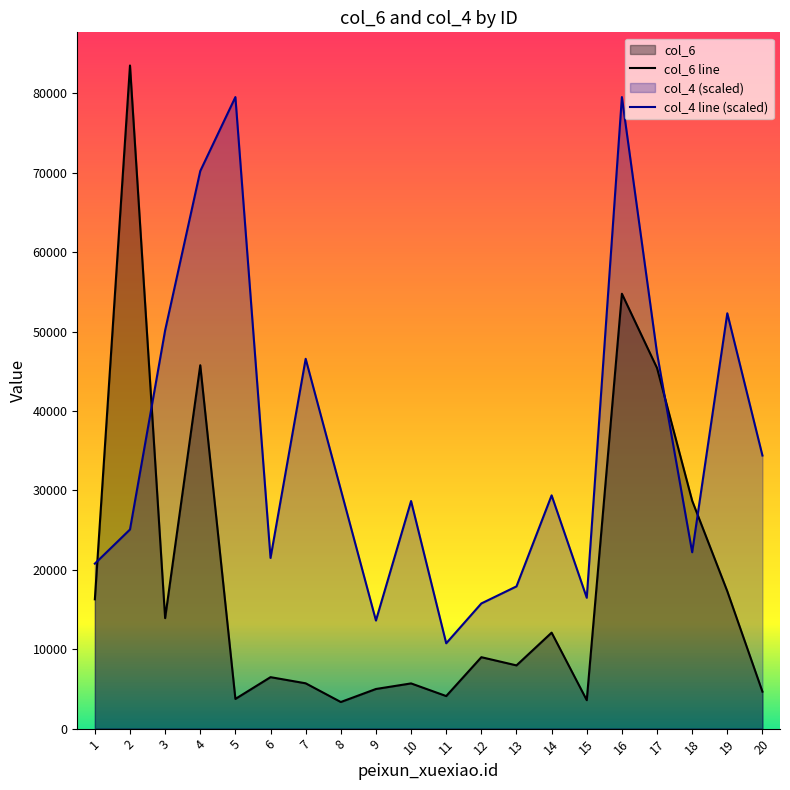

What is the difference between the maximum and minimum values in the col_4 series?

68770.8